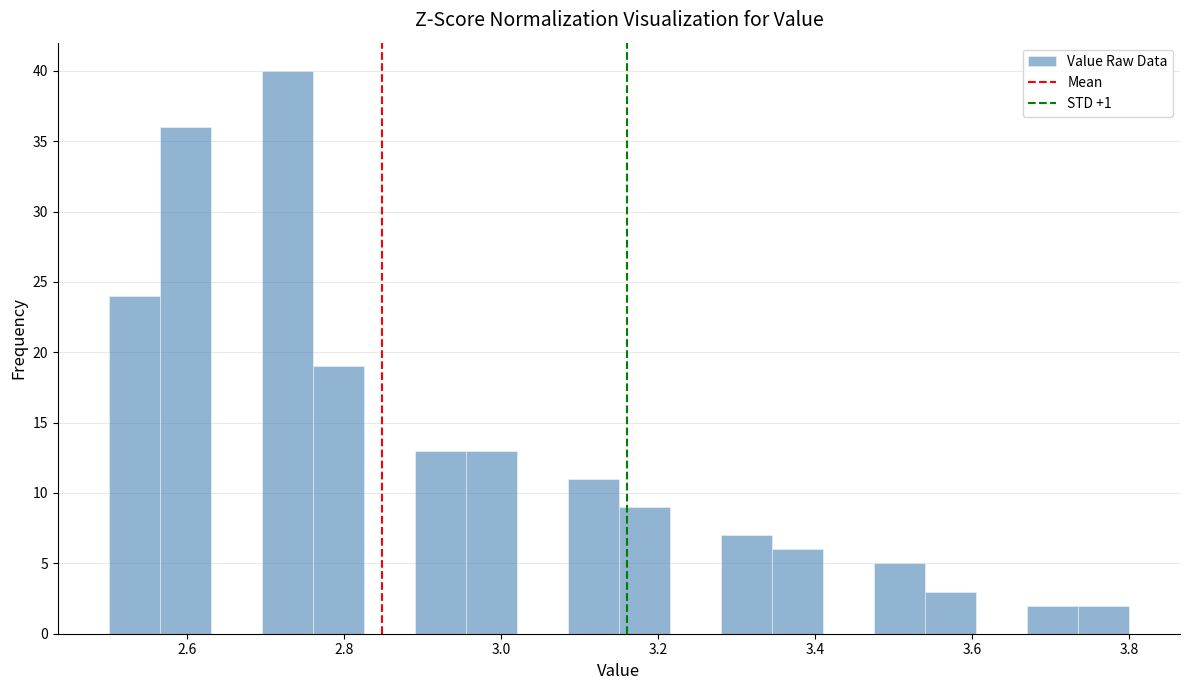

Around what value on the x-axis is the tallest bar? Give the approximate position of its centre, as read against the axis.

2.72